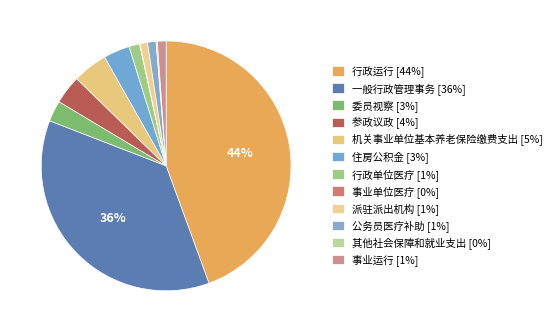

How many segments does this pie chart have?

12